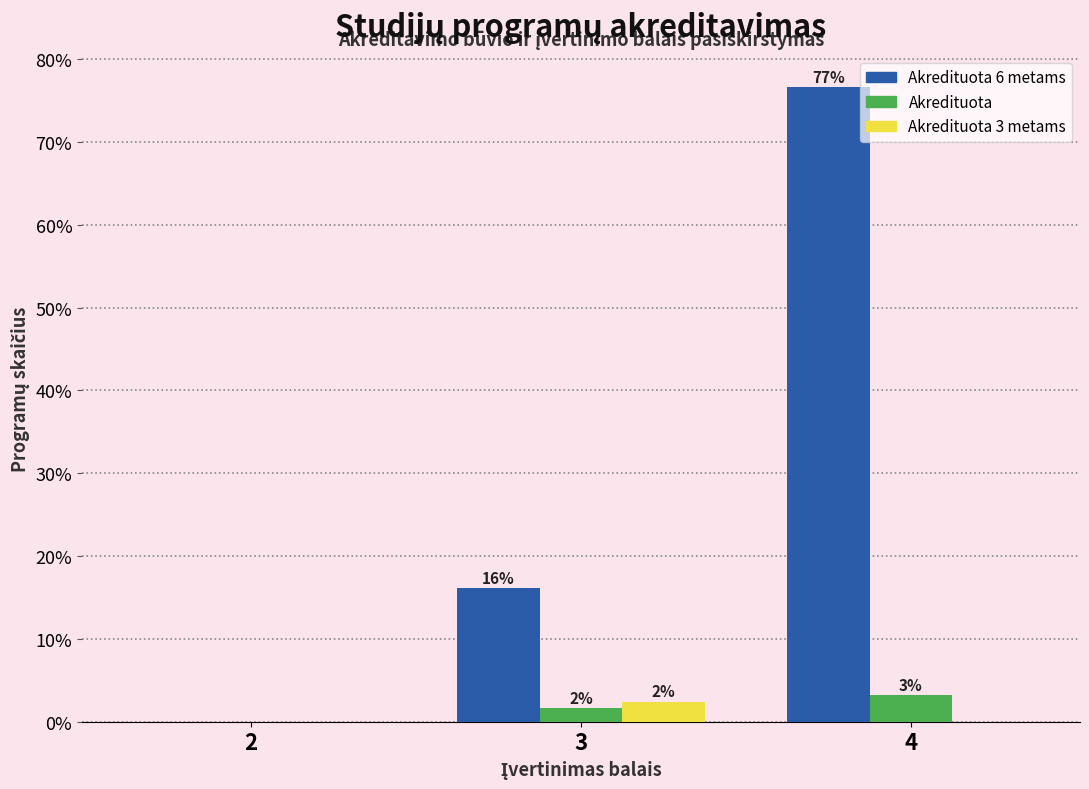

Between 2 and 3, which is larger?

3